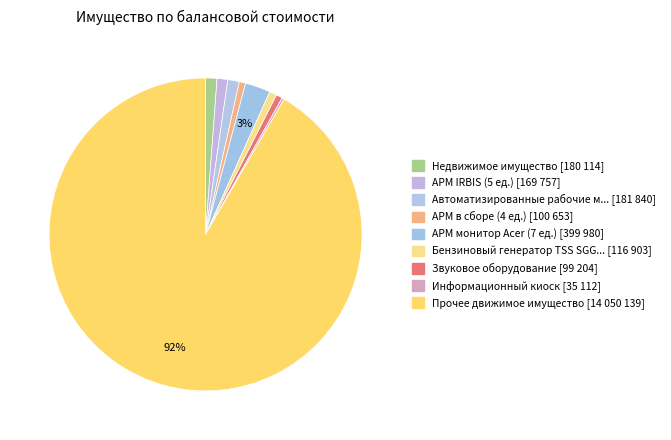

What is the majority slice?

Движимое имущество